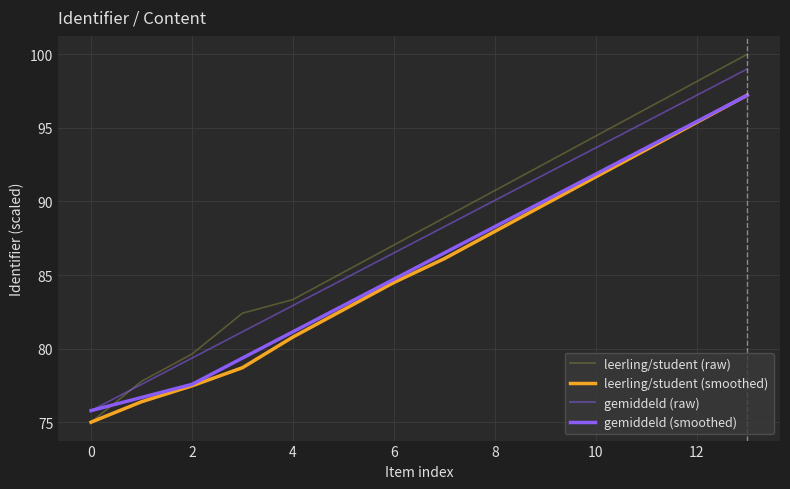

Is this an area chart (filled region under the line)?

No